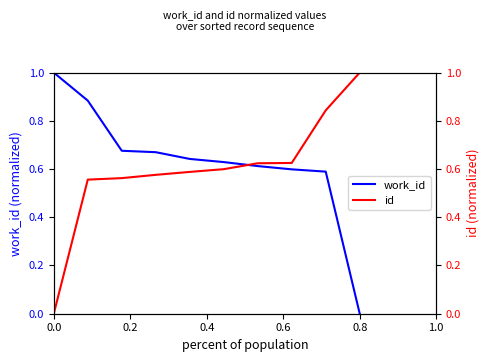

Is it true that work_id equals 1.3 at 0.0?

False